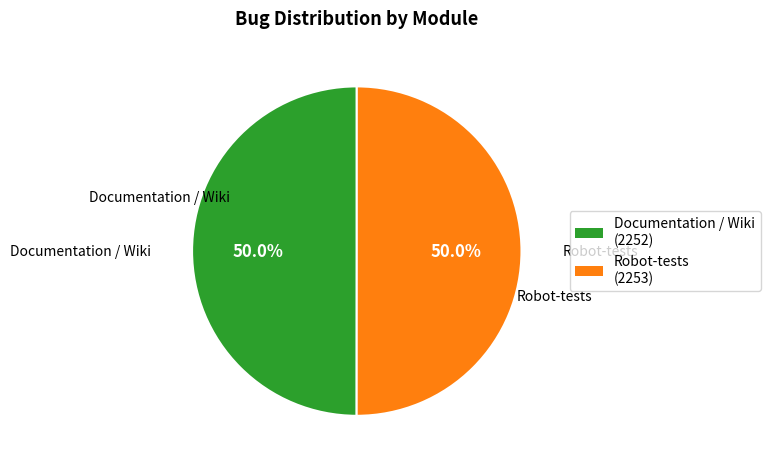

Approximately how many times larger is the value at Documentation / Wiki compared to Robot-tests?

1.0